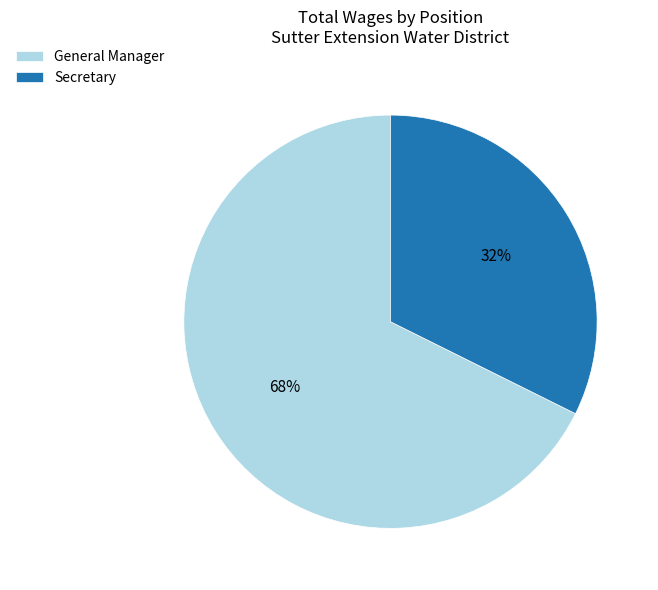

What is the smallest slice in the pie chart?

Secretary